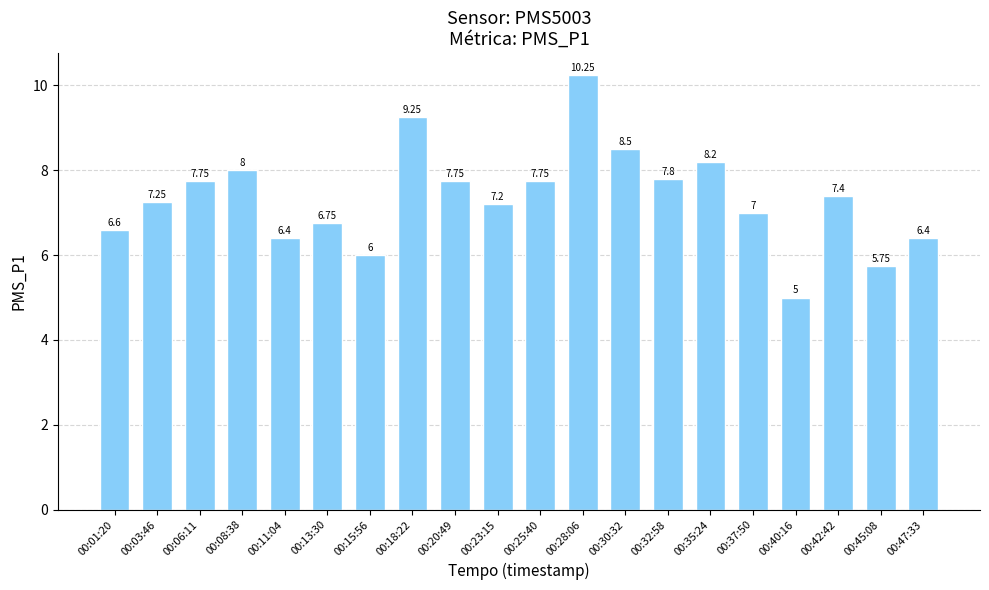

What is the label of the 2nd bar from the right?

00:45:08